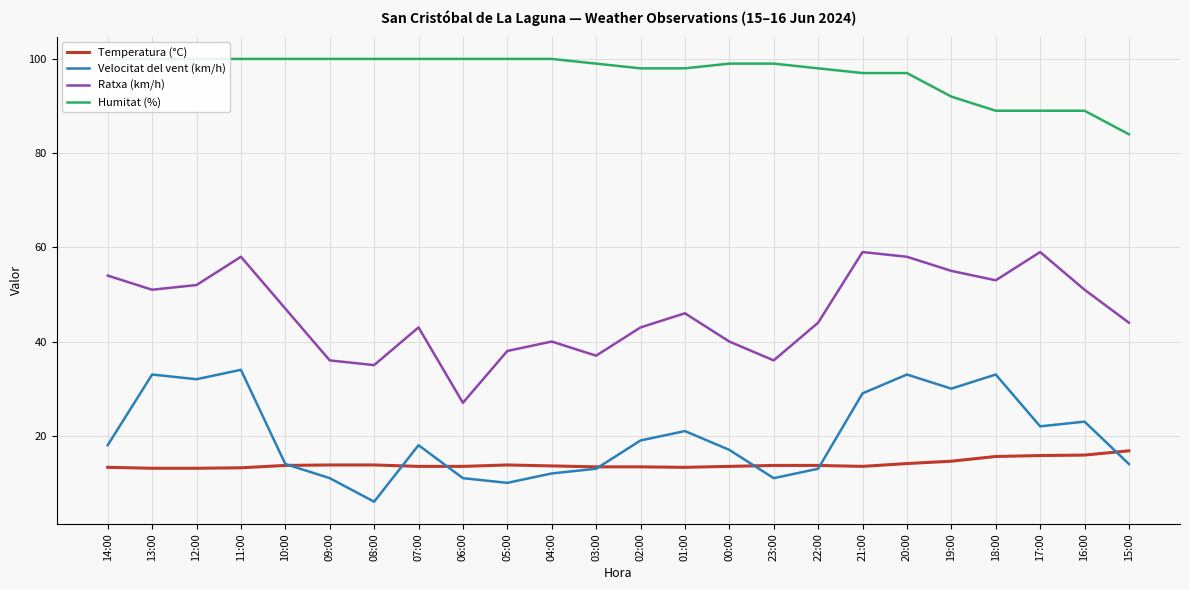

At which category is the sum across all series the highest?

11:00